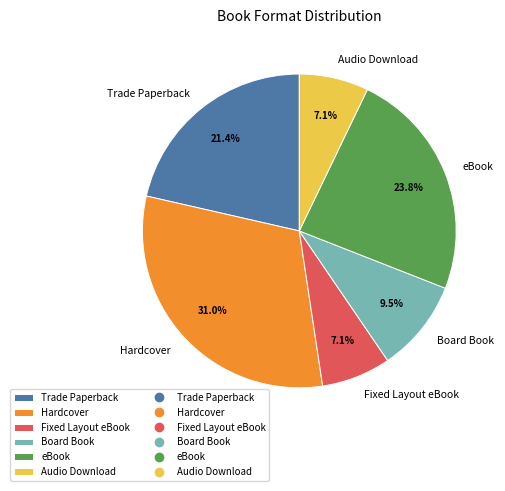

How many slices are in this pie chart?

6